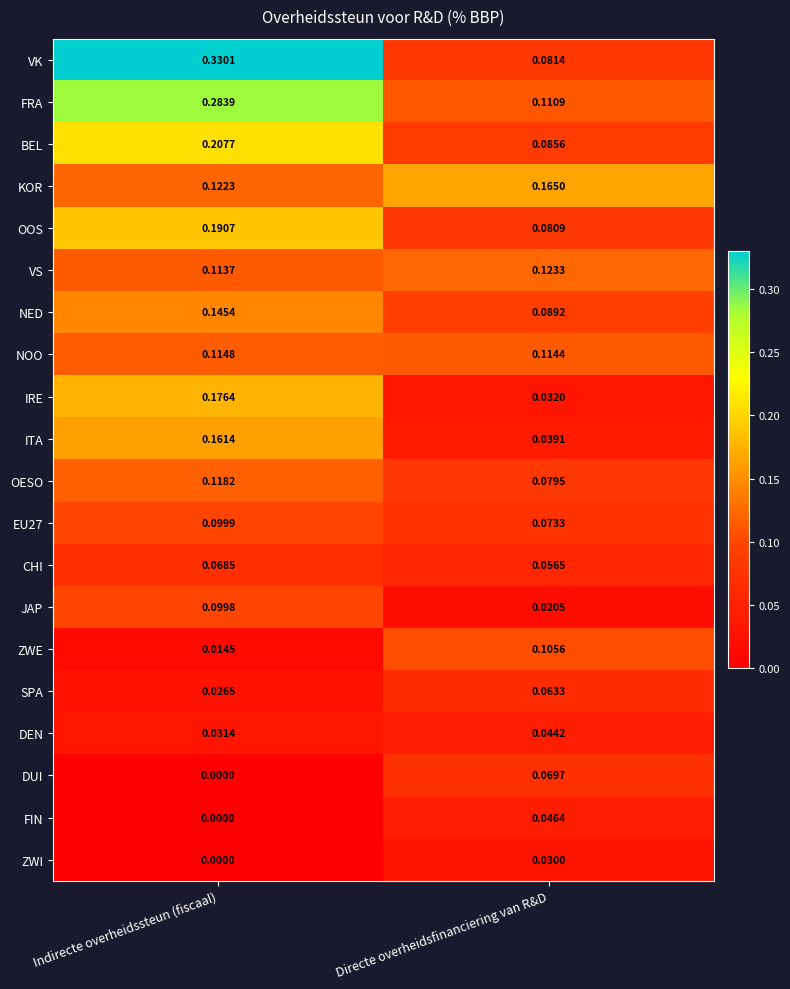

List the labels in order of FRA value, smallest first.

Directe overheidsfinanciering van R&D, Indirecte overheidssteun (fiscaal)